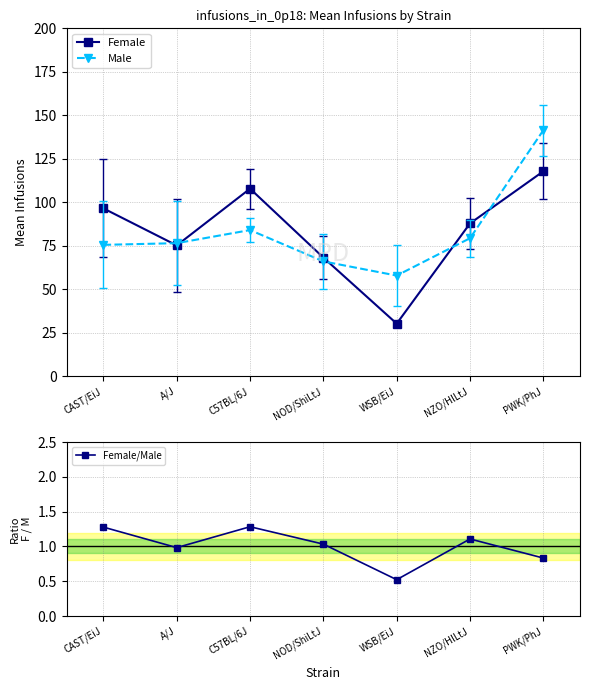

Reading right to left, what are all the values shown in this chart?

Female: 117.8	87.8	30.2	68.2	107.8	75.2	96.5
Male: 141.4	79.3	57.8	66.0	84.0	76.5	75.5
Female/Male: 0.8	1.1	0.5	1.0	1.3	1.0	1.3